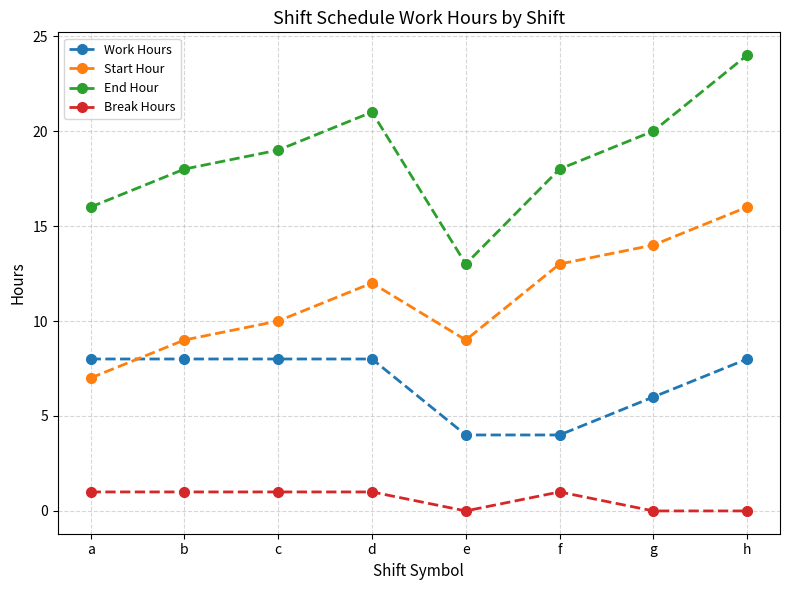

Is the value of Start Hour at e greater than the value of Break Hours at b?

Yes